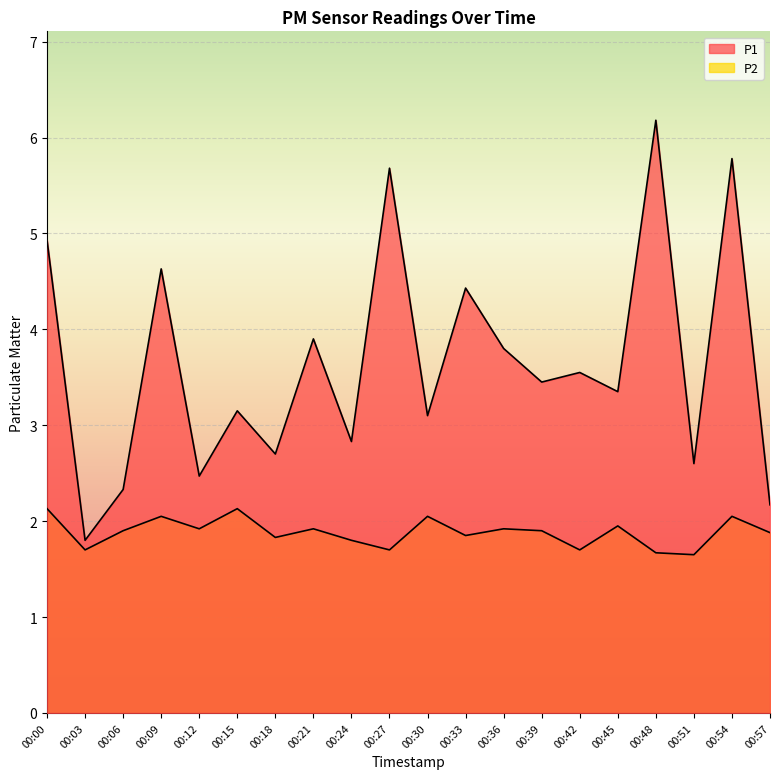

Which label corresponds to the largest value in the chart?

00:48